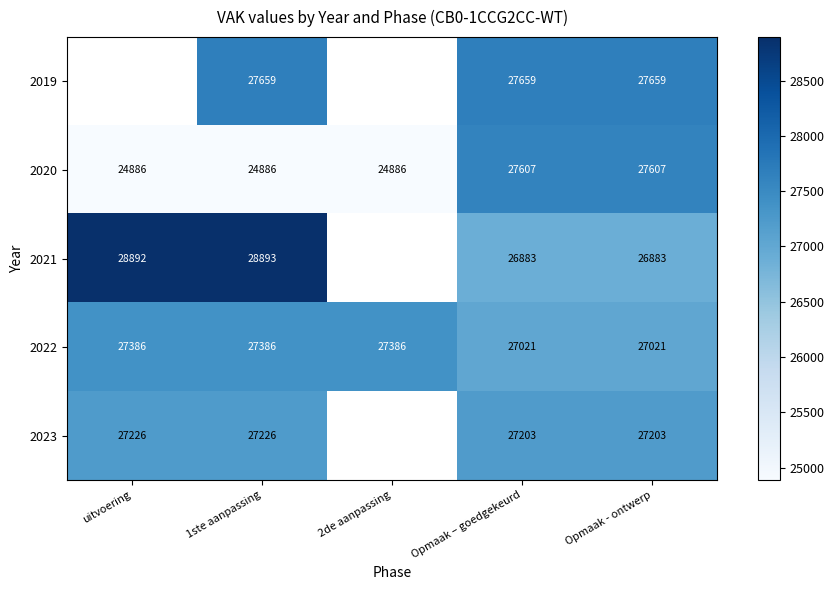

Count the number of categories in the chart.

5